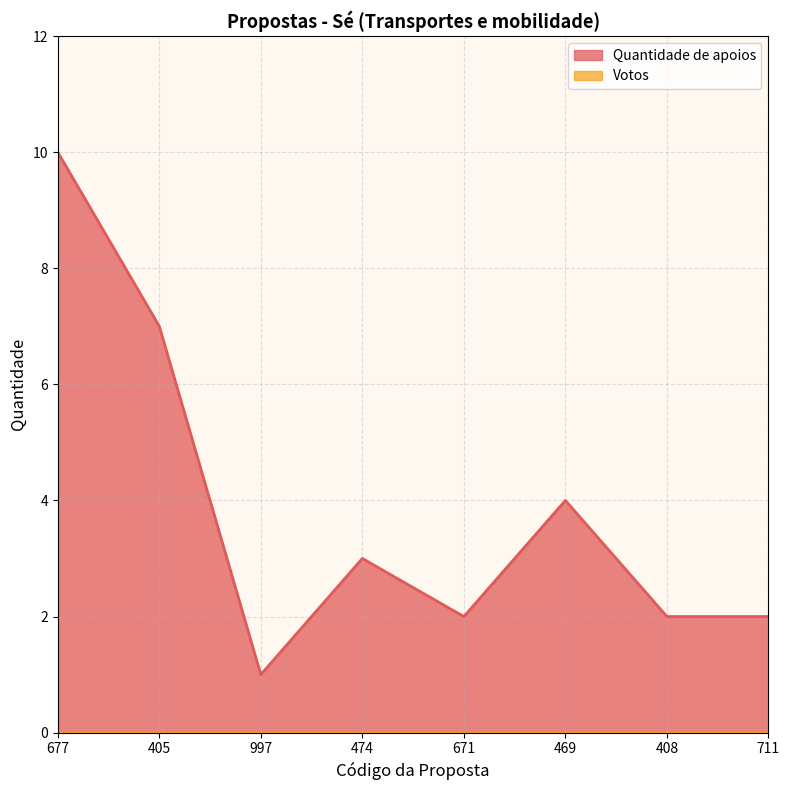

Between 997 and 671, which series saw the biggest shift?

Quantidade de apoios